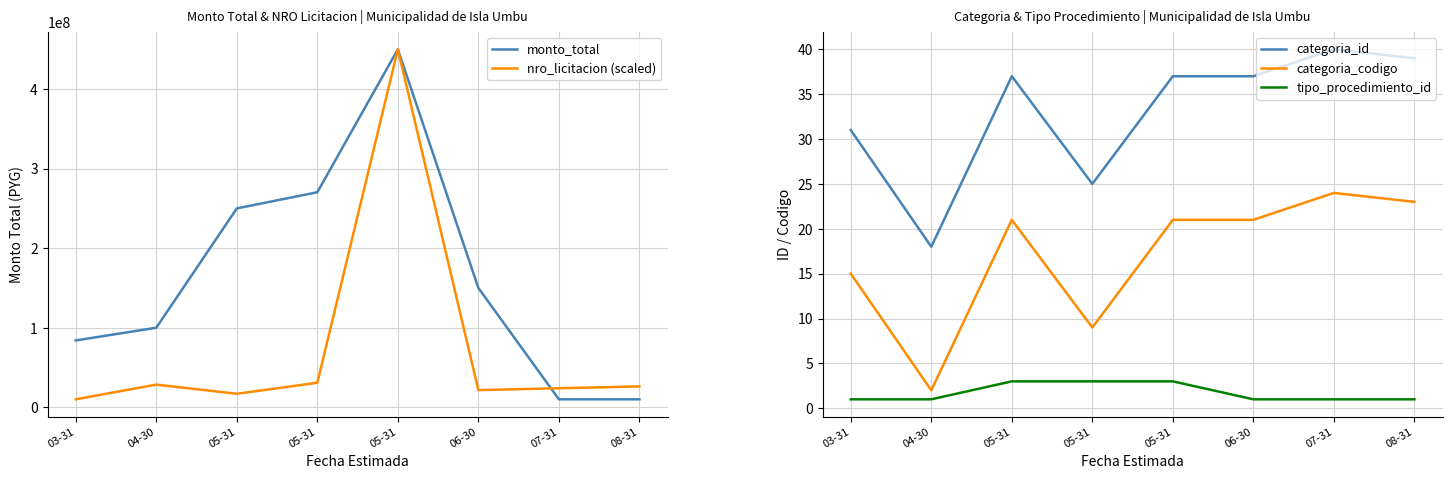

What is the label of the 3rd point from the left?

05-31